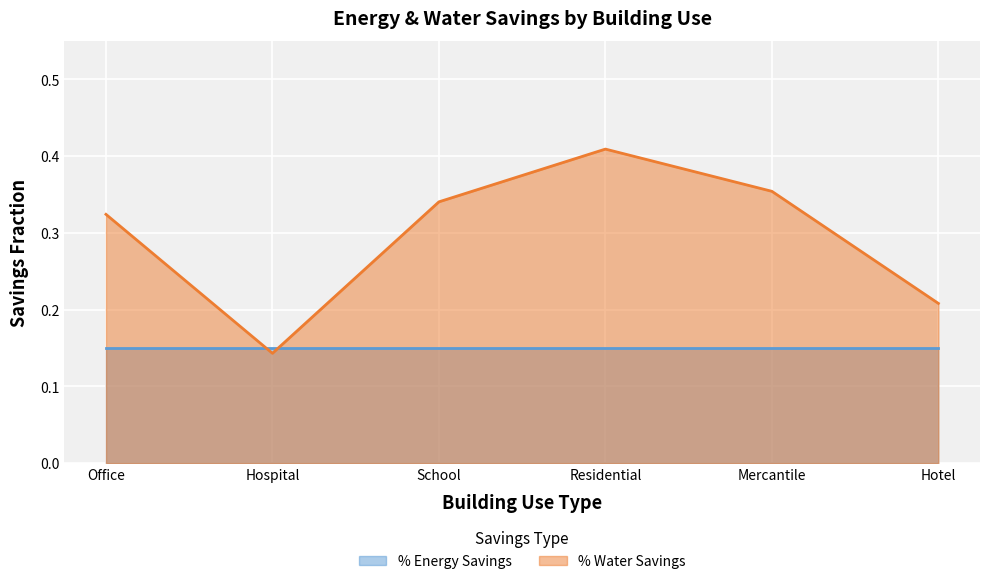

What is the label of the 3rd point from the right?

Residential